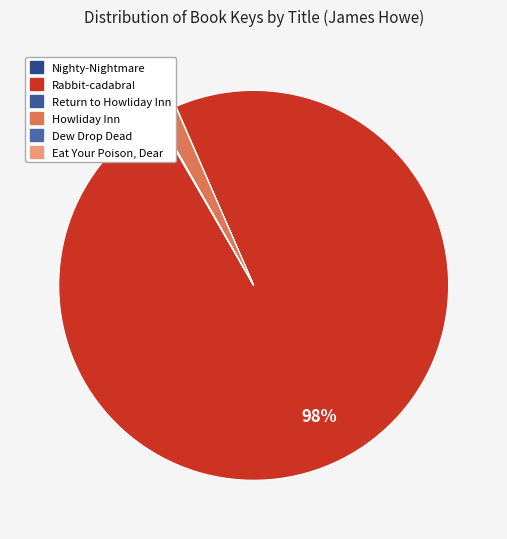

To the nearest percent, what percentage of the pie is Howliday Inn?

2%